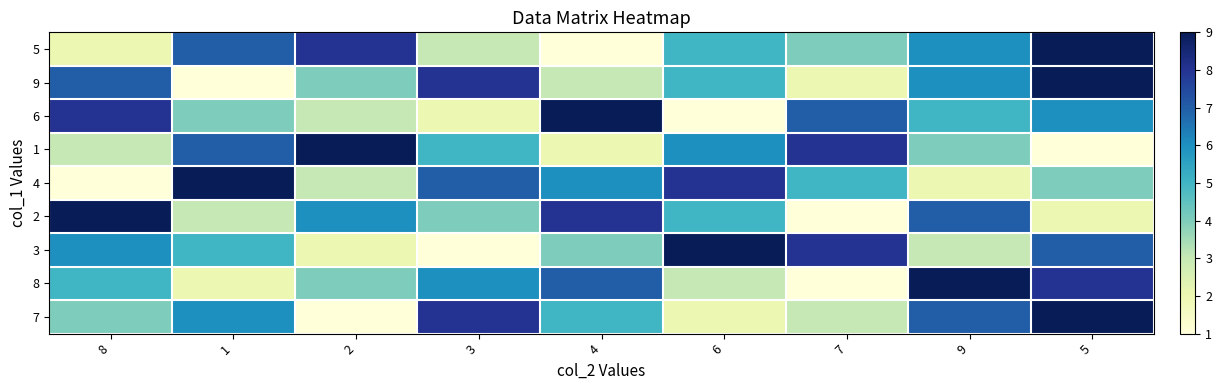

What is the spread (max minus min) of values at 6?

8